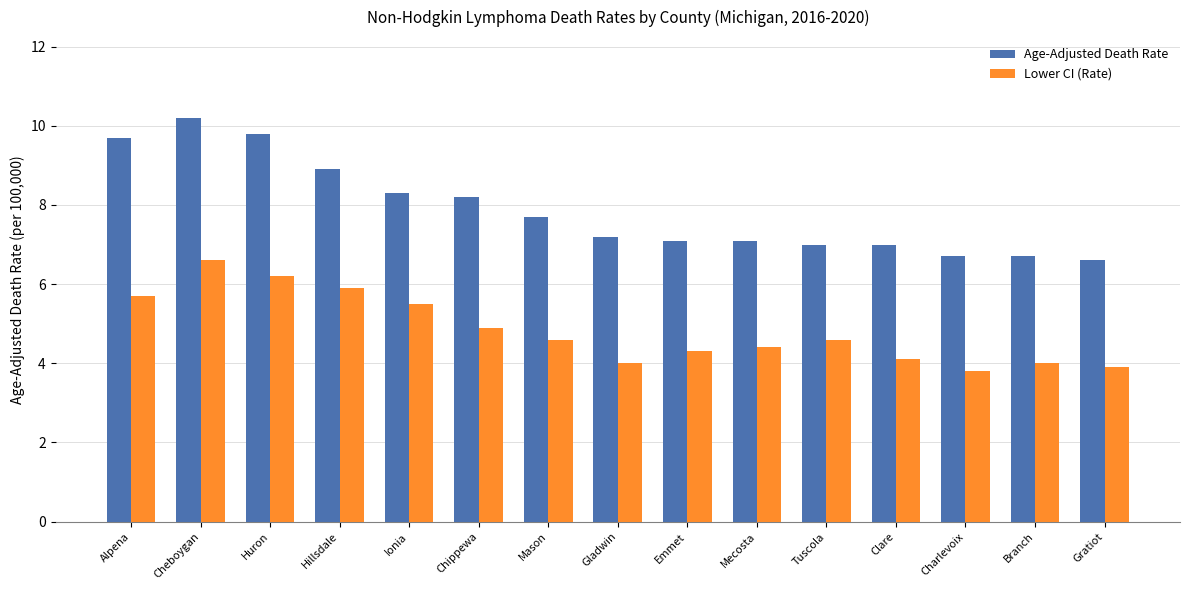

Reading left to right, extract all data points from this chart.

Age-Adjusted Death Rate: Alpena=9.7	Cheboygan=10.2	Huron=9.8	Hillsdale=8.9	Ionia=8.3	Chippewa=8.2	Mason=7.7	Gladwin=7.2	Emmet=7.1	Mecosta=7.1	Tuscola=7.0	Clare=7.0	Charlevoix=6.7	Branch=6.7	Gratiot=6.6
Lower CI (Rate): Alpena=5.7	Cheboygan=6.6	Huron=6.2	Hillsdale=5.9	Ionia=5.5	Chippewa=4.9	Mason=4.6	Gladwin=4.0	Emmet=4.3	Mecosta=4.4	Tuscola=4.6	Clare=4.1	Charlevoix=3.8	Branch=4.0	Gratiot=3.9